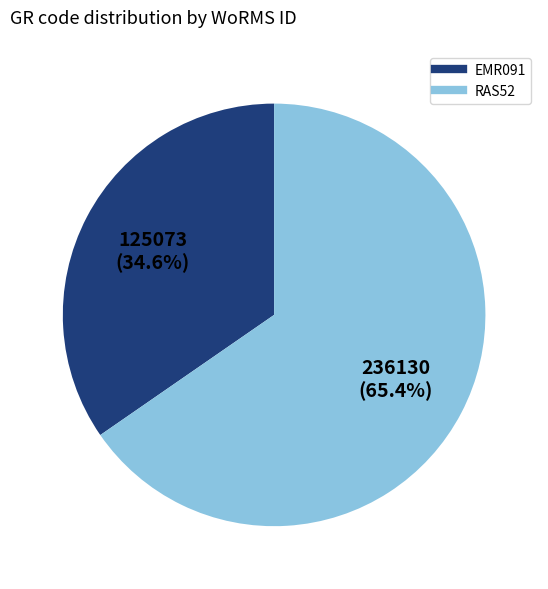

How many segments does this pie chart have?

2